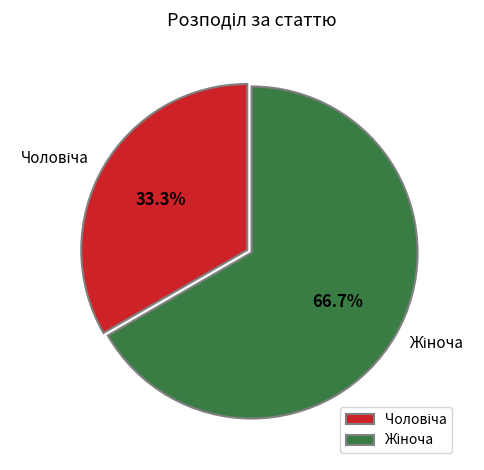

Which category has the biggest portion of the pie?

Жіноча